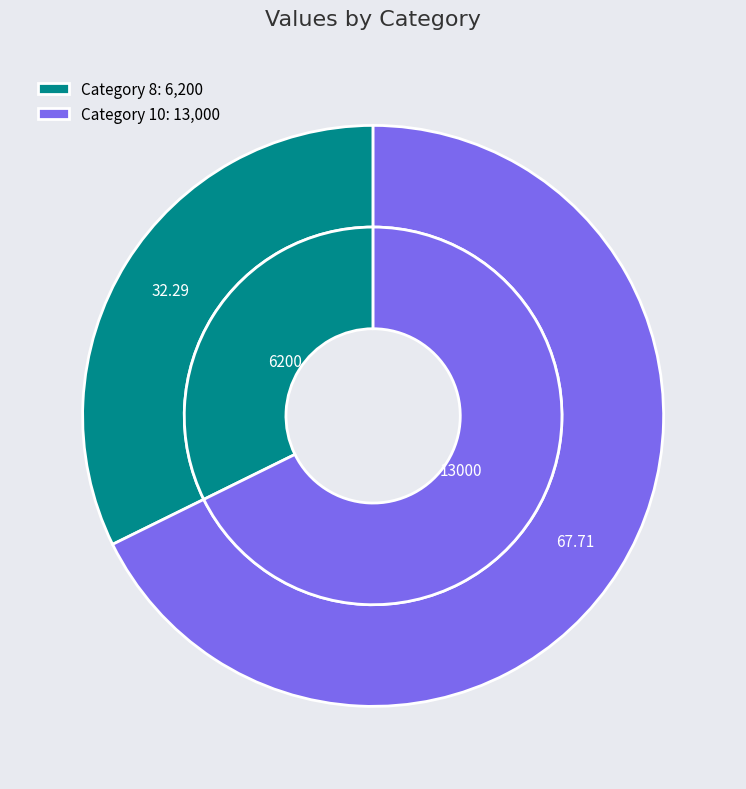

True or false: 8 accounts for 32% of the total.

True